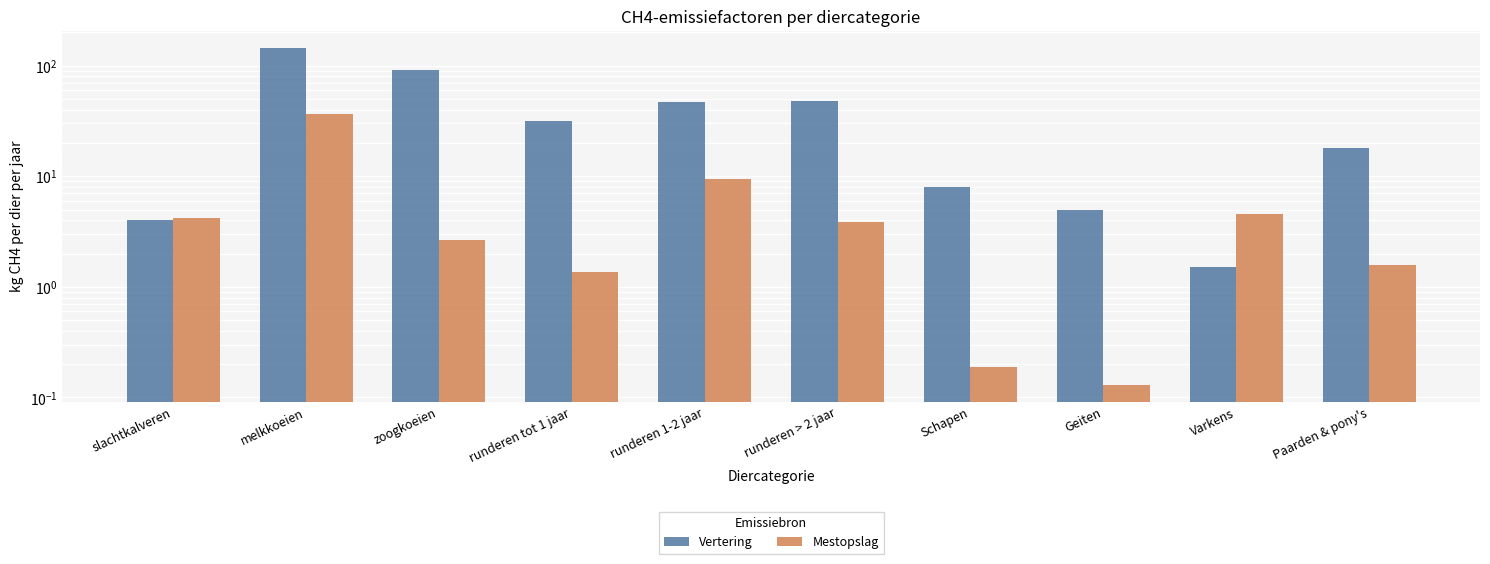

What is the difference between the highest and lowest values at Paarden & pony's?

16.4